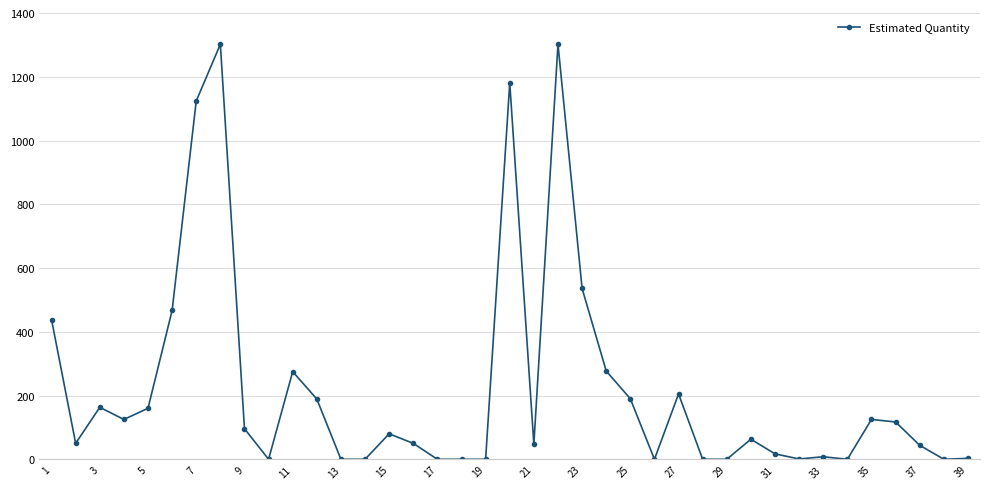

What is the maximum value shown in the chart?

1302